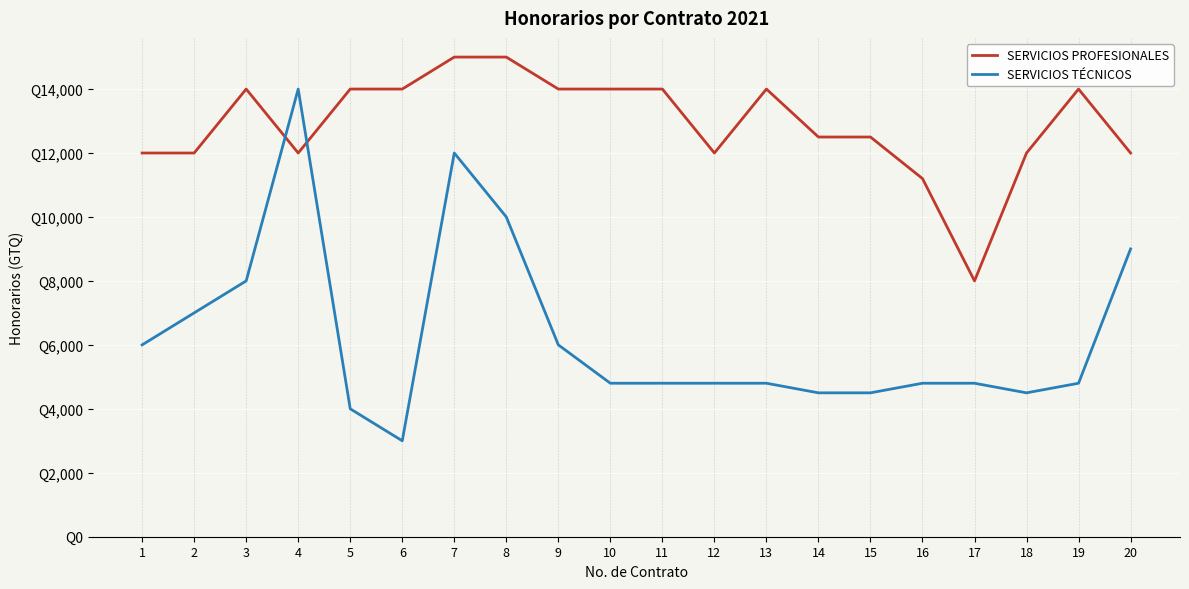

Where do SERVICIOS TÉCNICOS and SERVICIOS PROFESIONALES first cross each other?

3 and 4